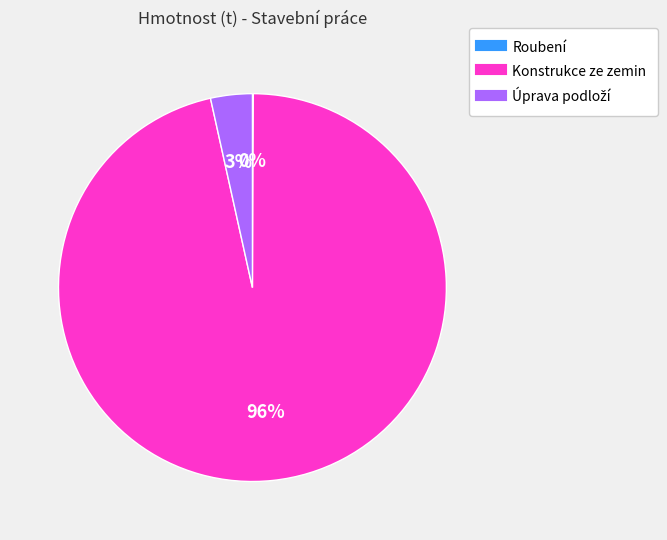

Which slice represents more than half of the pie?

Konstrukce ze zemin